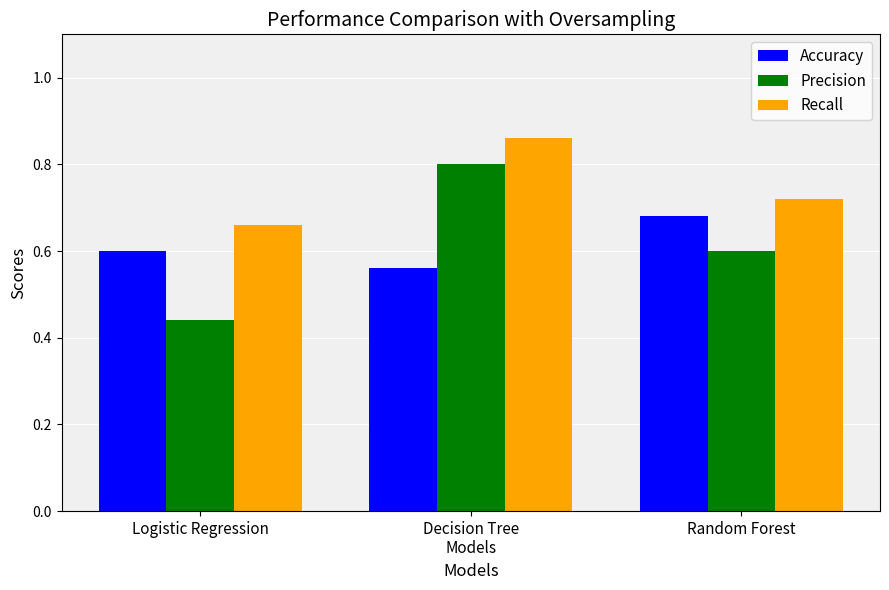

Which series has the largest range (max minus min)?

Precision